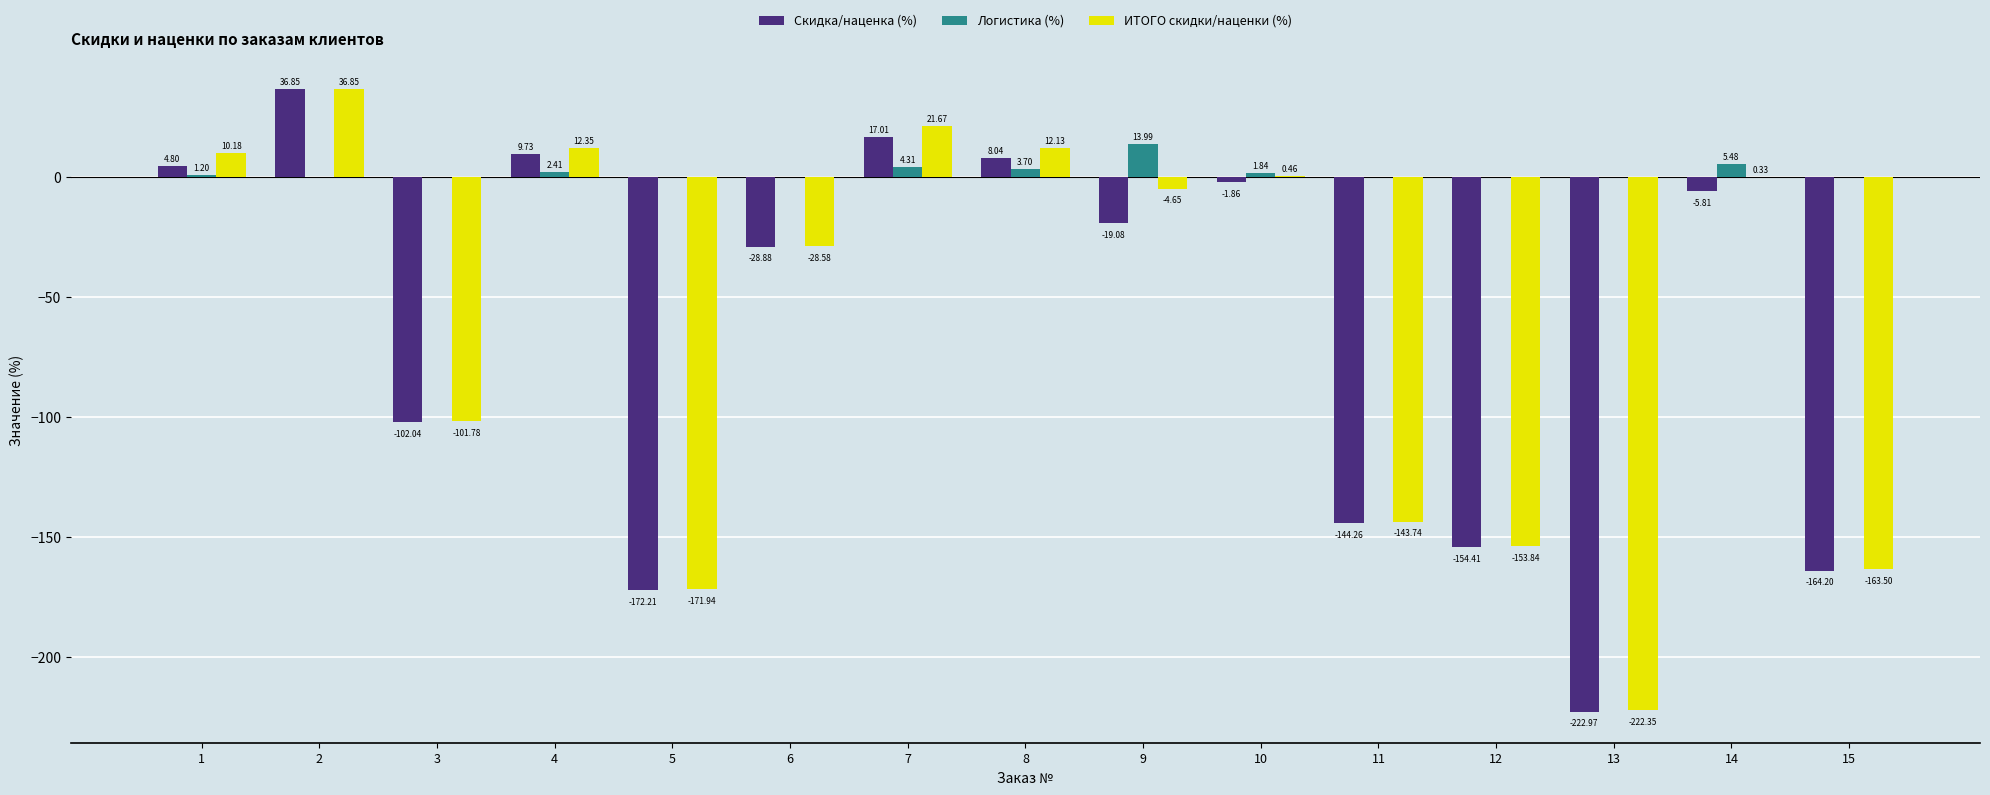

What is the spread (max minus min) of values at 8?

8.4